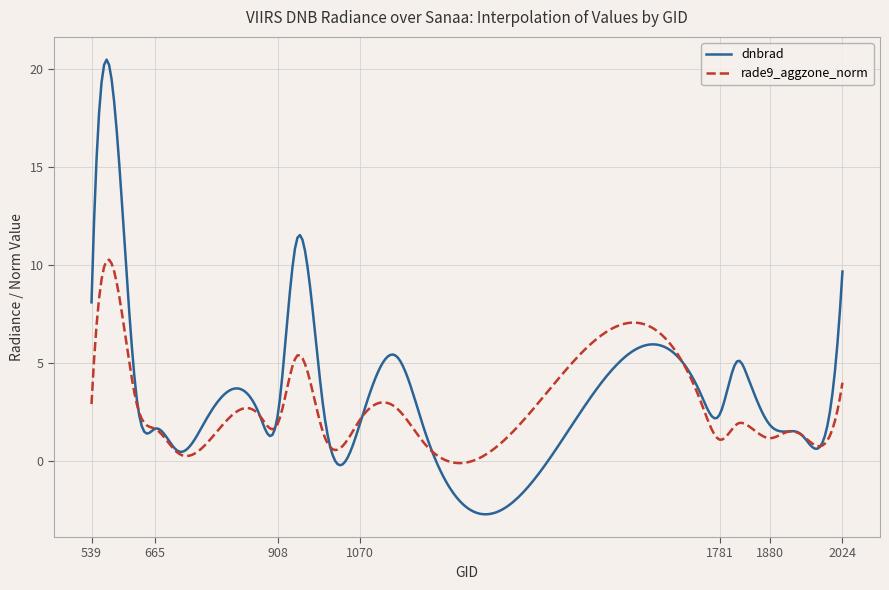

Rank the series by their maximum value, from highest to lowest.

dnbrad, rade9_aggzone_norm